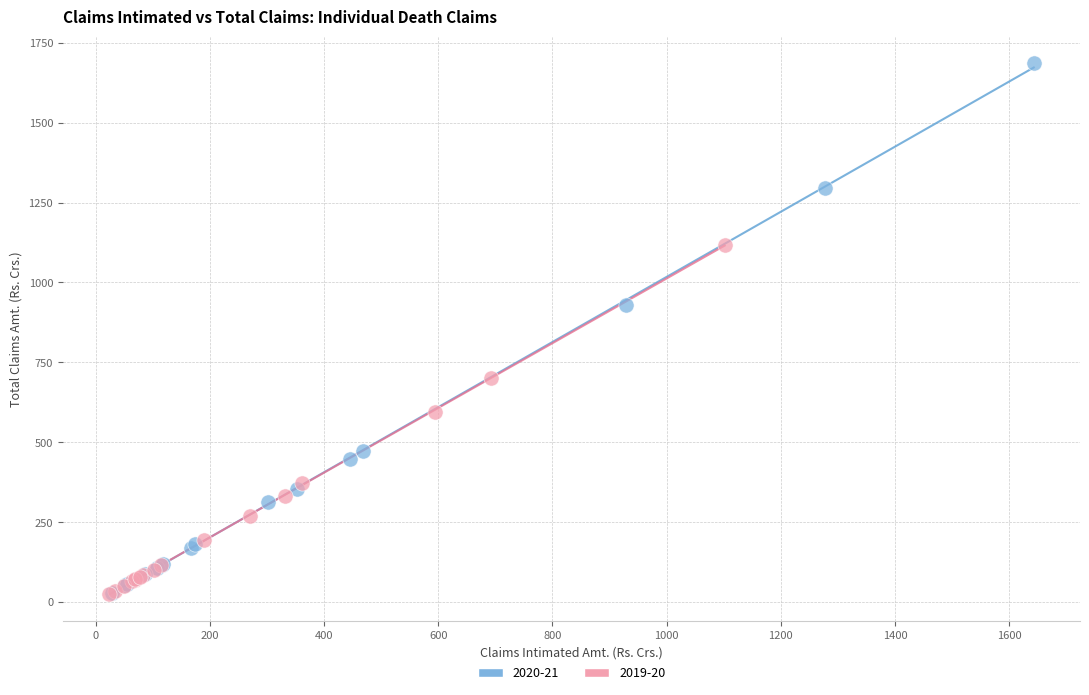

Which series has the largest Y range (max minus min)?

2020-21